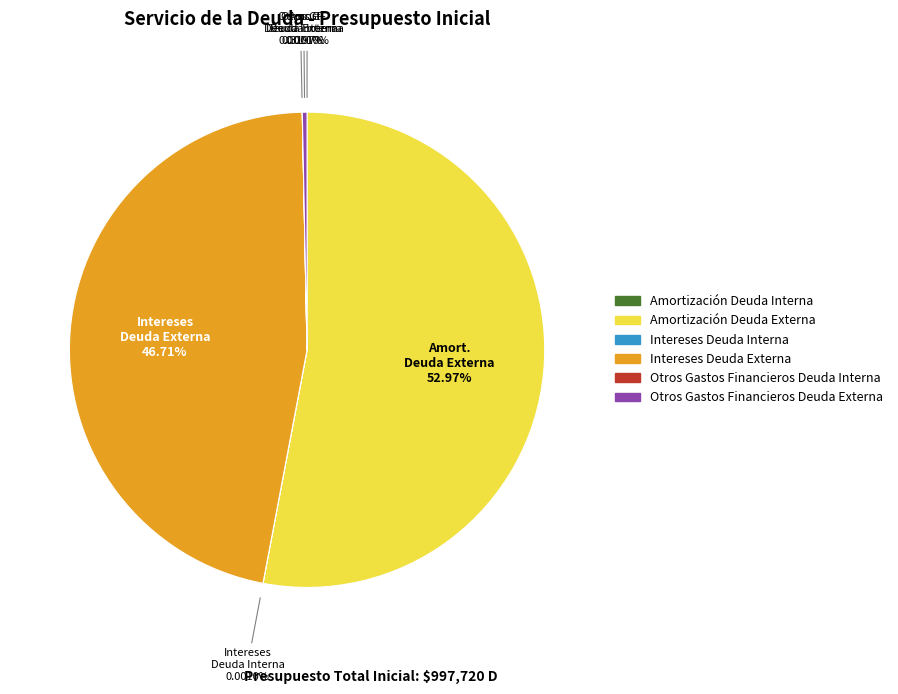

What is the largest slice in the pie chart?

Amortización Deuda Externa